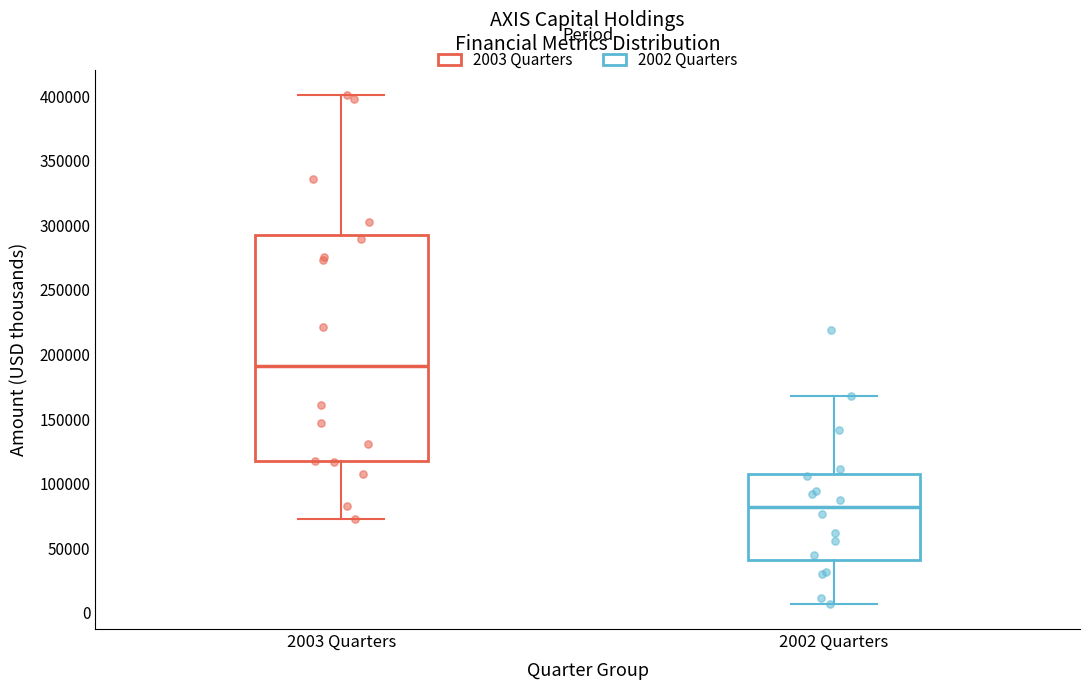

Reading left to right, transcribe this box plot: for each box, give where its median line is, the range the box spans, and where its two whiskers end, as read against the y-axis. The values are not printed on the chart, so give them approximately, as read against the axis.

2003 Quarters: median 190000, box 120000 to 290000, whiskers 70000 to 400000
2002 Quarters: median 80000, box 40000 to 105000, whiskers 5000 to 170000